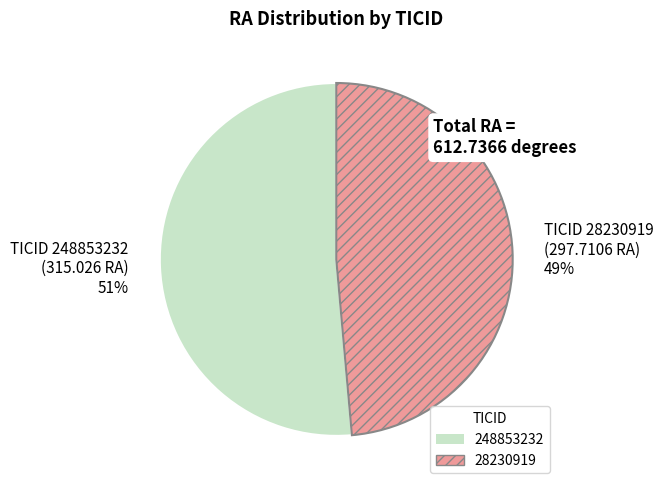

Rank the categories by value from lowest to highest.

TICID 28230919 (297.7106 RA) 49%, TICID 248853232 (315.026 RA) 51%